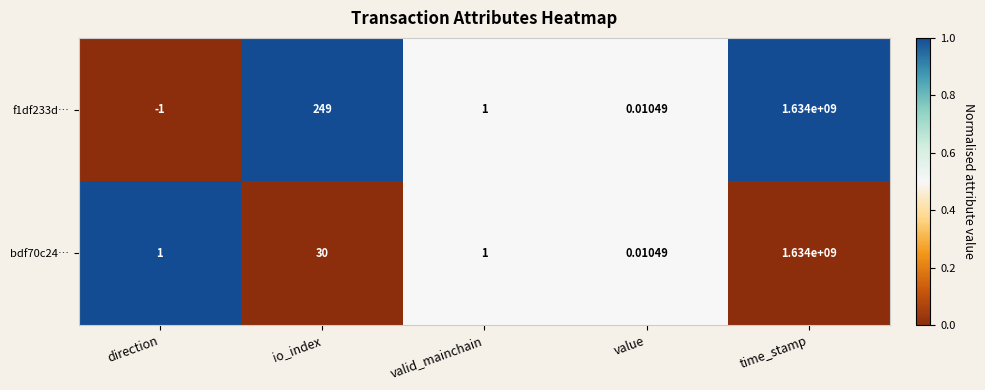

At which label does f1df233d… first exceed 1?

io_index